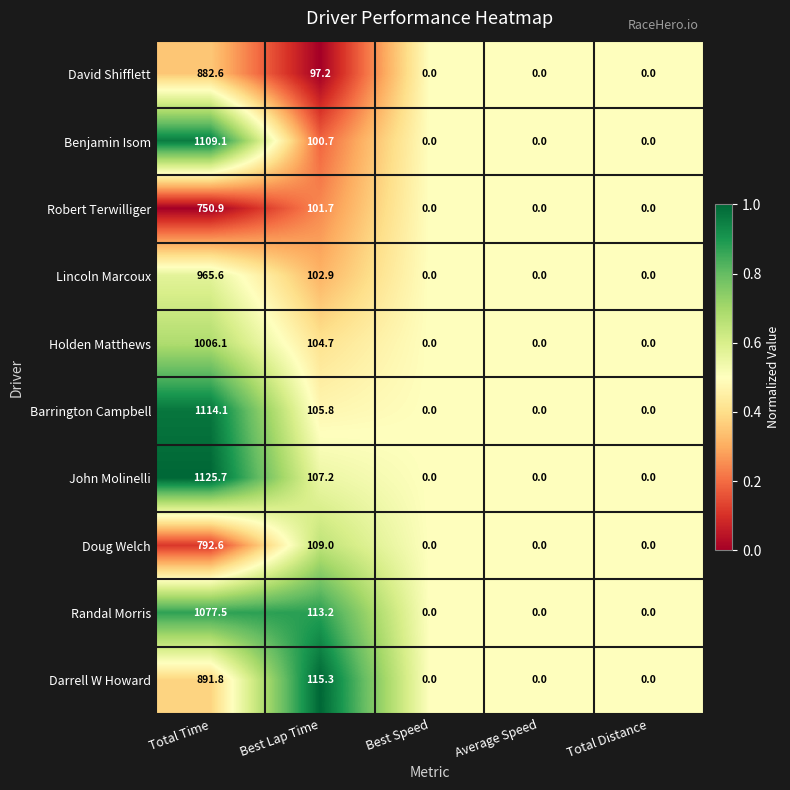

Which series has the largest total across all categories?

John Molinelli